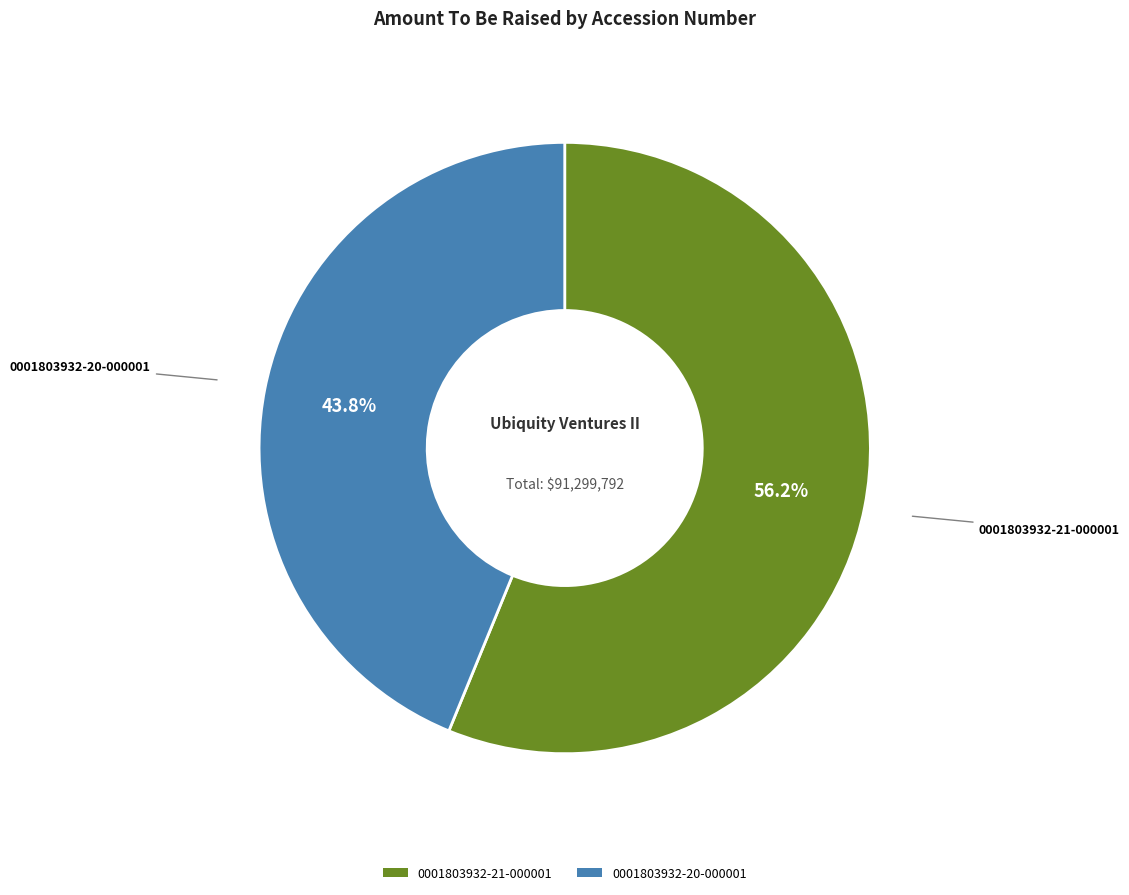

What is the ratio of the value at 0001803932-21-000001 to the value at 0001803932-20-000001?

1.3